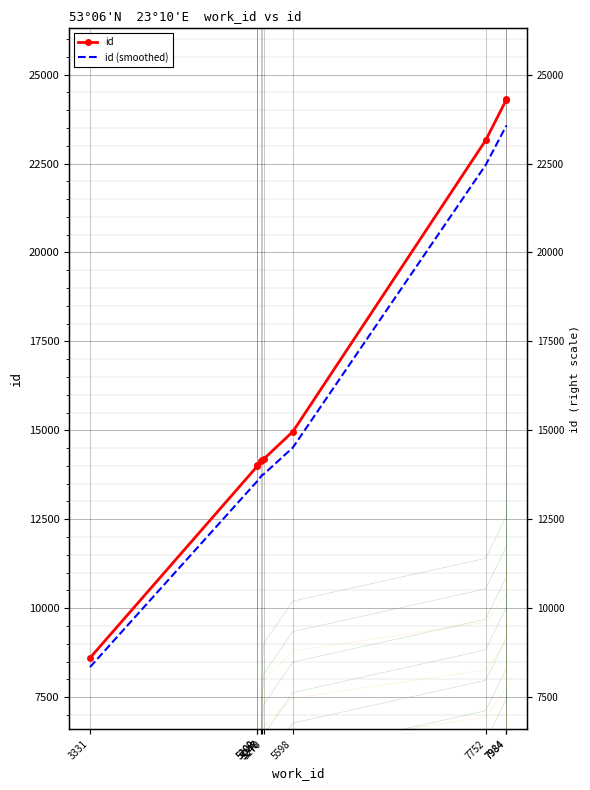

True or false: id (smoothed) has a value of 23571.0 at 7984.

True